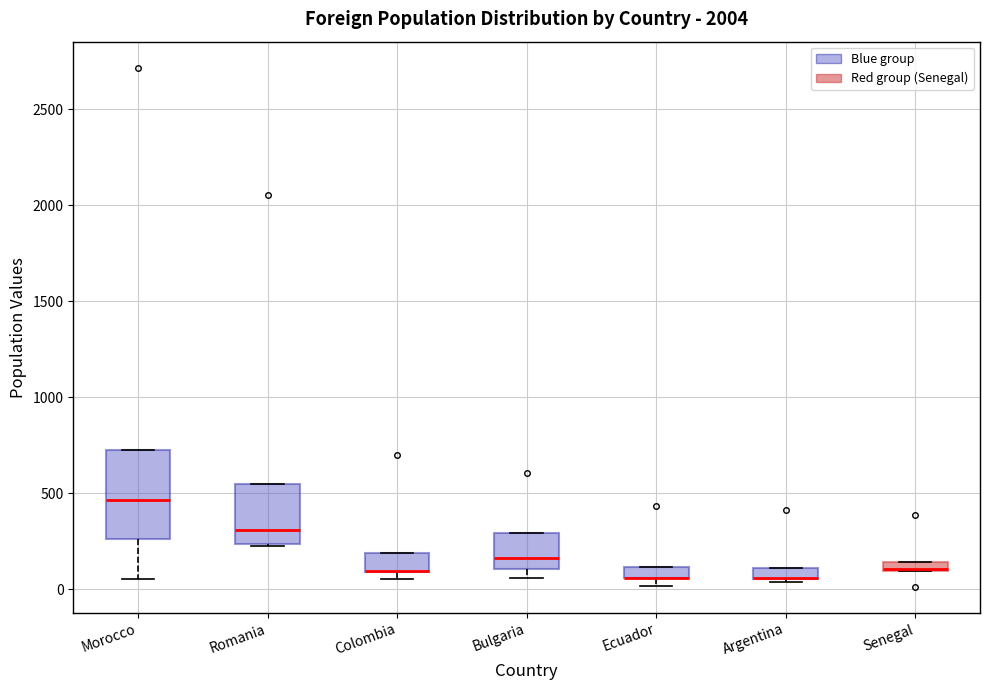

Where is the lower edge of the box for Colombia on the y-axis? The values are not printed on the chart, so give them approximately, as read against the axis.

100